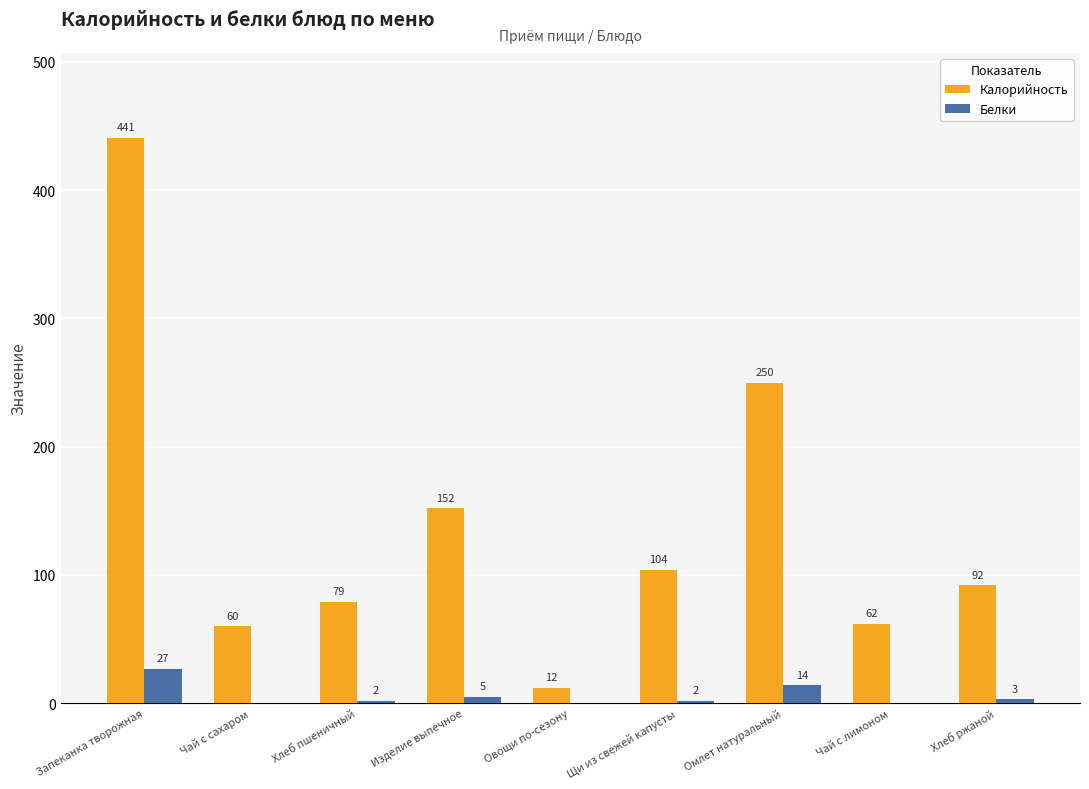

What value does the Калорийность series have at Щи из свежей капусты?

104